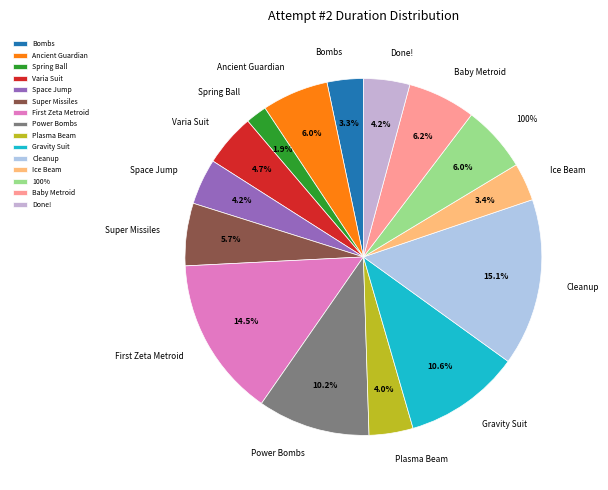

Is the sum of 100% and Power Bombs greater than half?

No